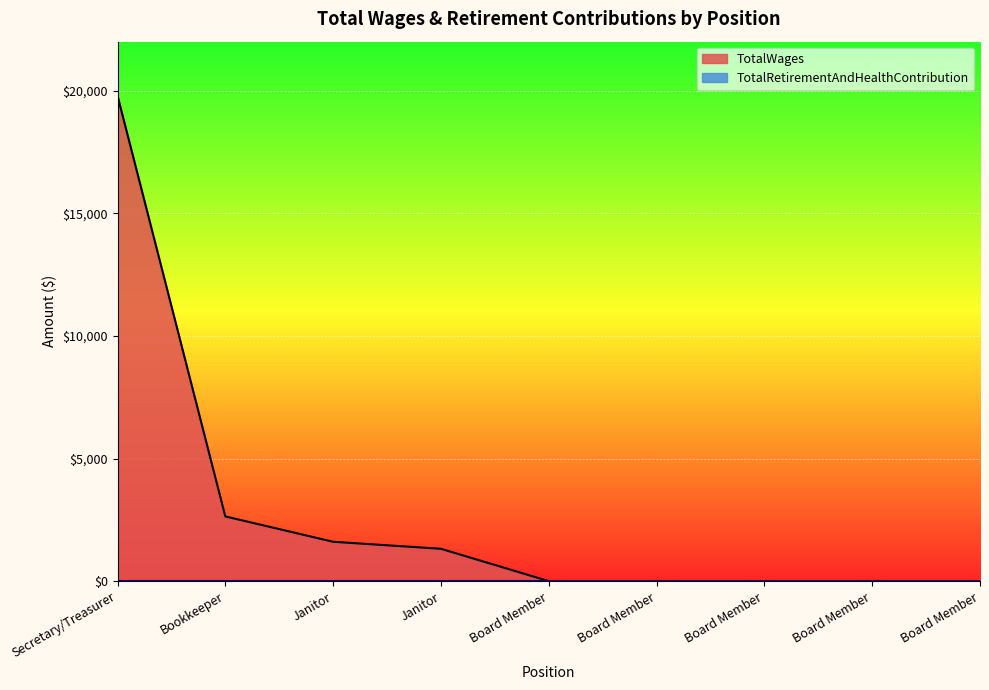

What is the difference between the maximum and minimum values?

19800